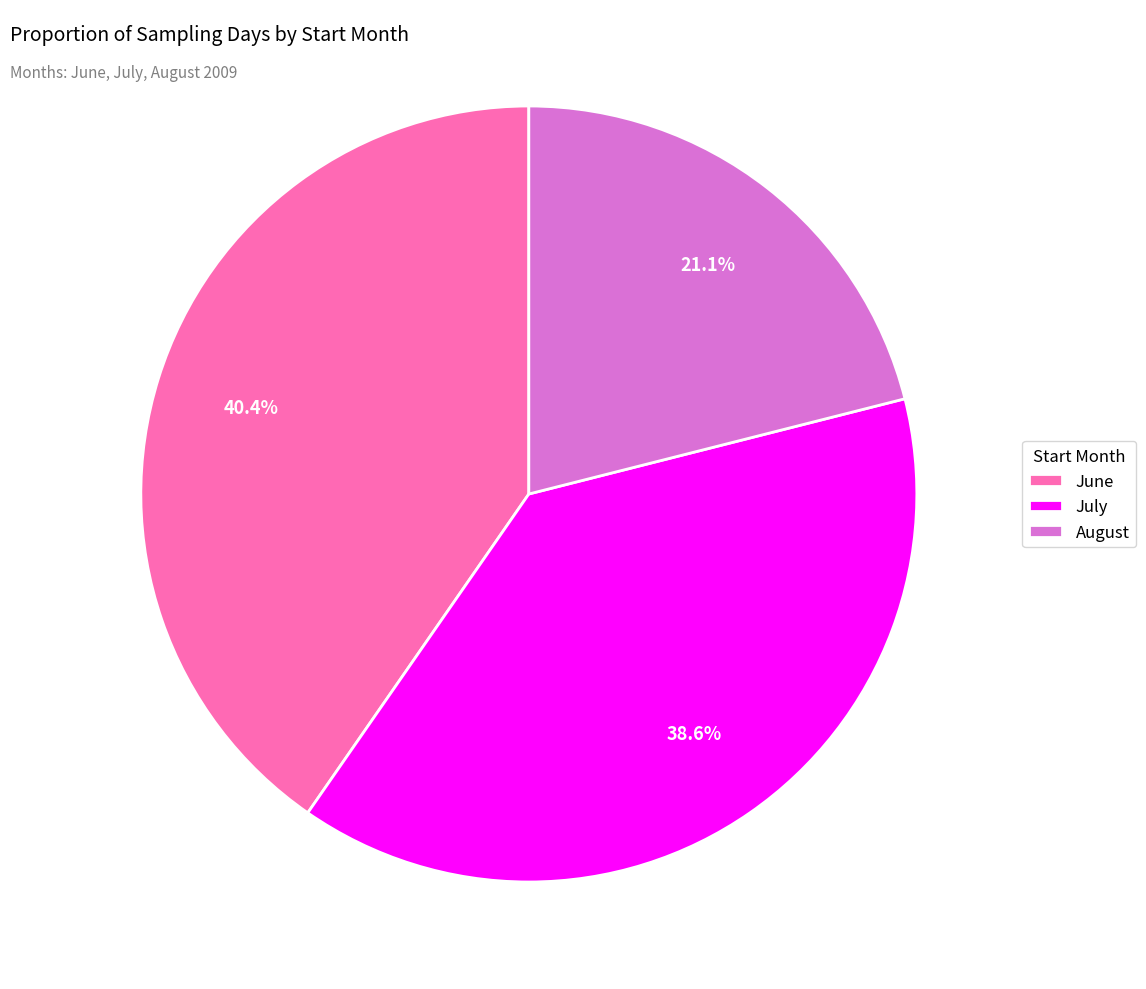

Does any single category account for the majority?

No